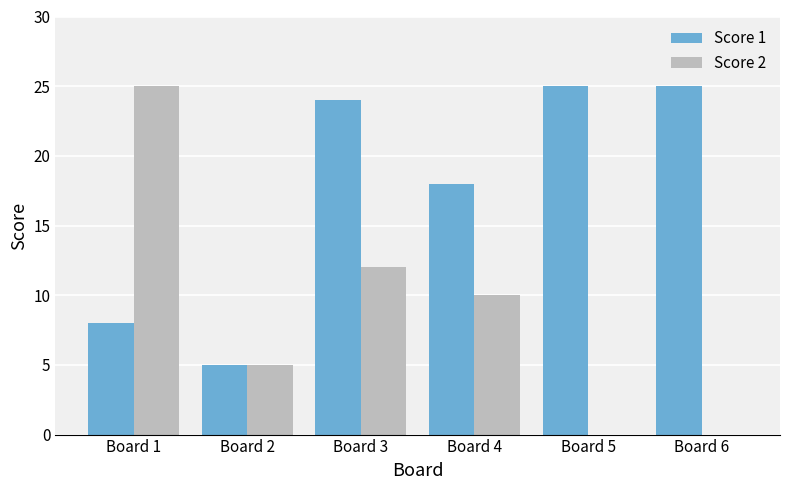

The Score 1 series shows 18 at Board 4. True or false?

True